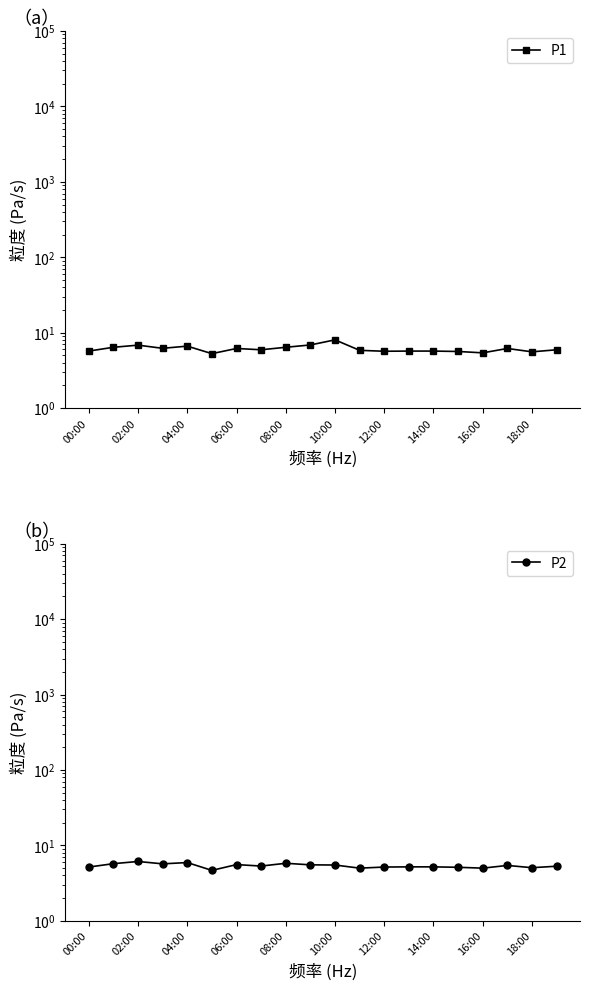

The value of P2 at 10:00 is 5.5. True or false?

True